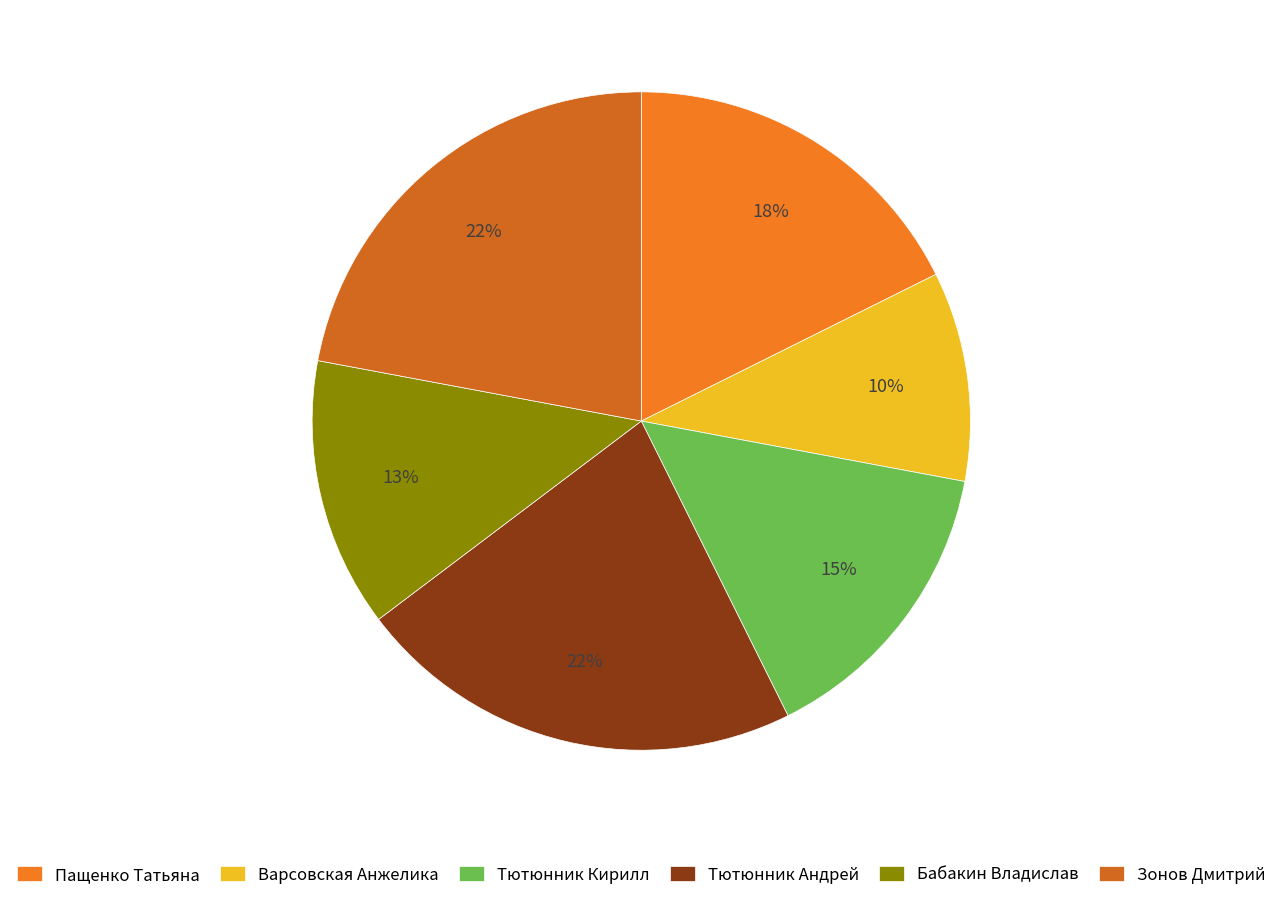

To the nearest percent, what is the combined percentage of Варсовская Анжелика and Зонов Дмитрий?

32%